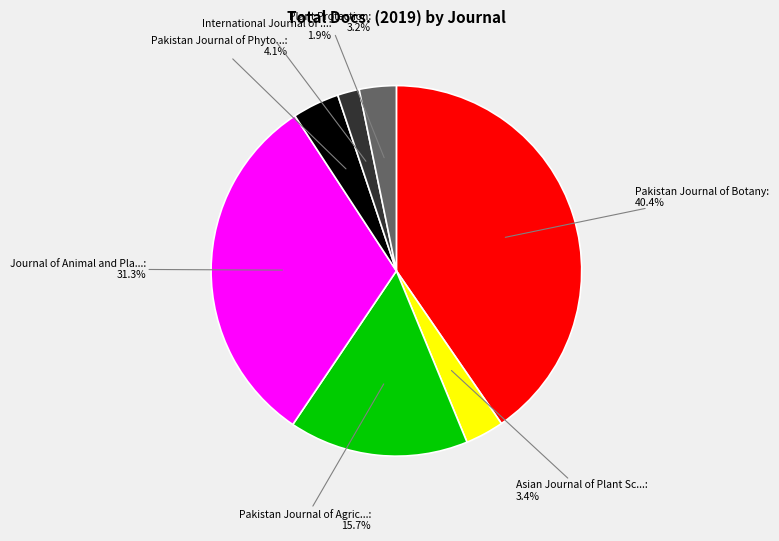

Is there any slice that represents more than half of the pie?

No